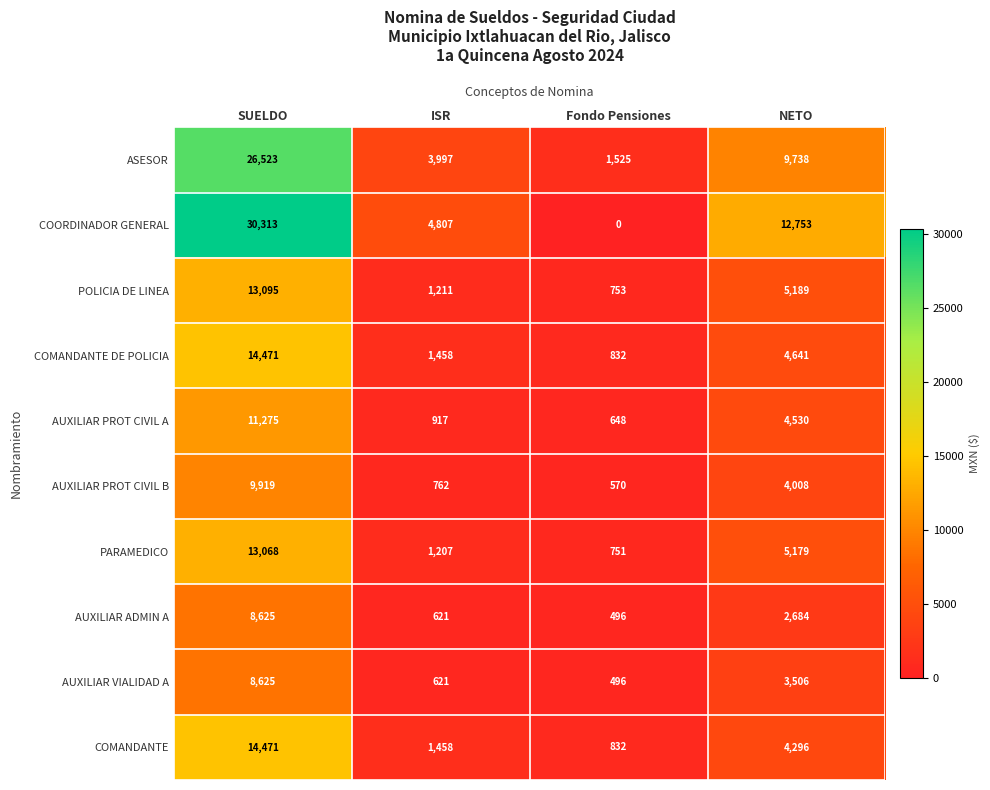

What is the difference between the maximum and minimum values in the PARAMEDICO series?

12317